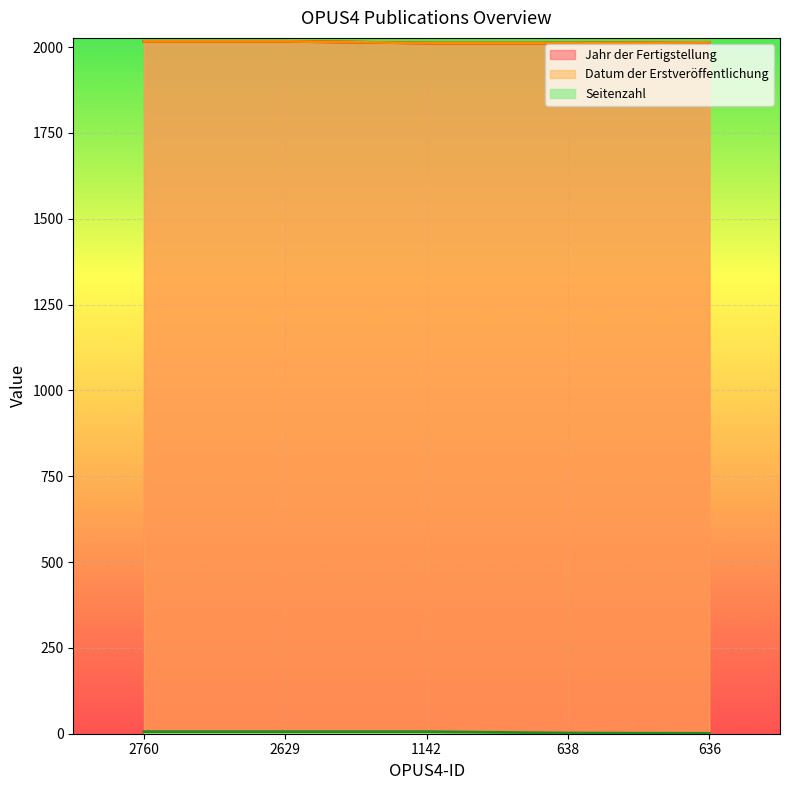

At which label is Jahr der Fertigstellung closest to 2014?

636